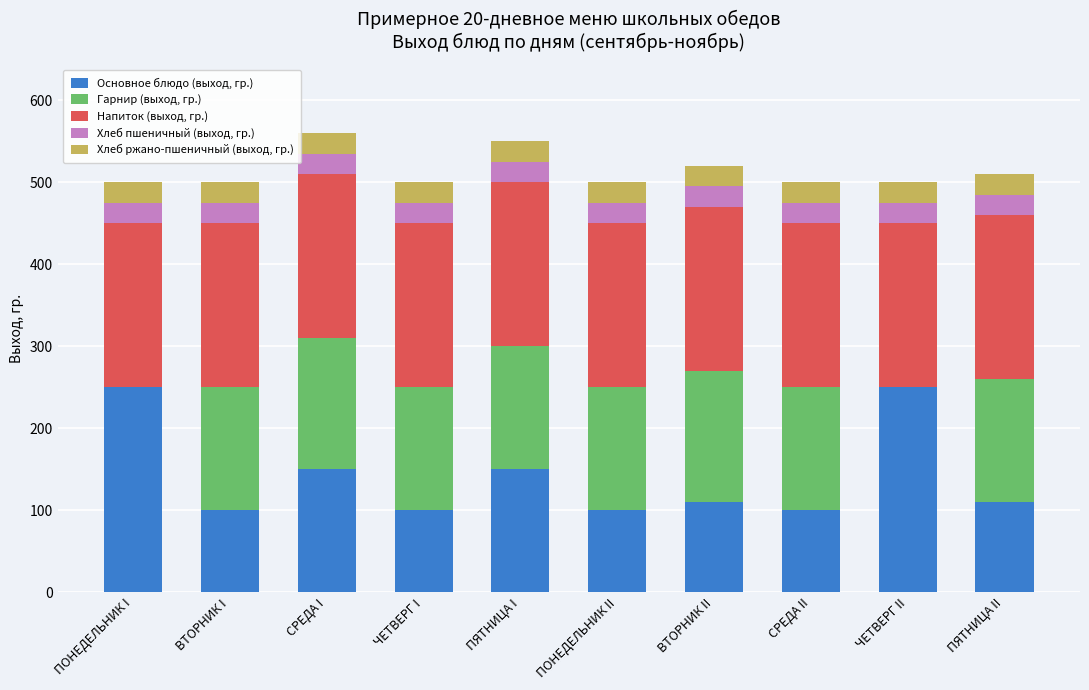

Is it true that Основное блюдо (выход, гр.) equals 250 at ПОНЕДЕЛЬНИК I?

True